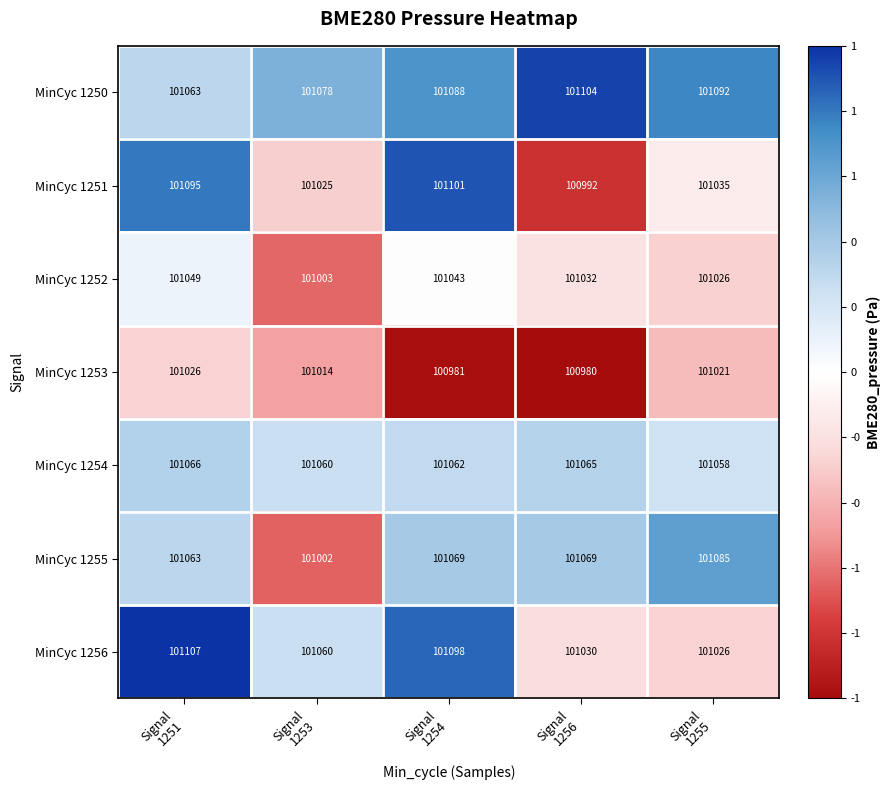

Count the number of categories in the chart.

5